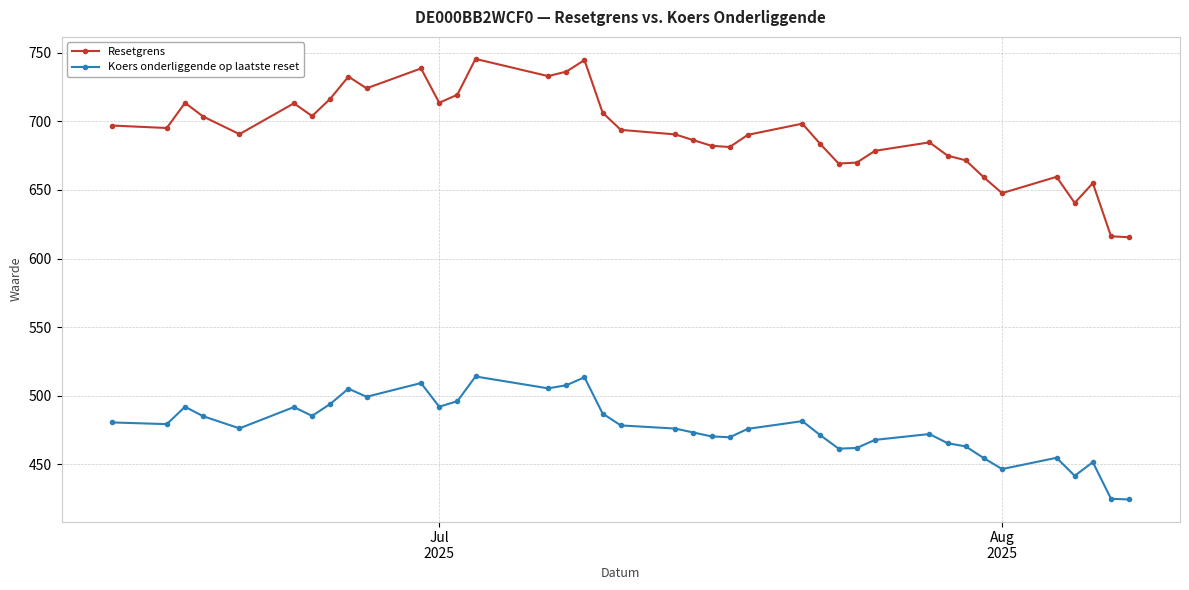

True or false: Resetgrens and Koers onderliggende op laatste reset cross at least once.

False